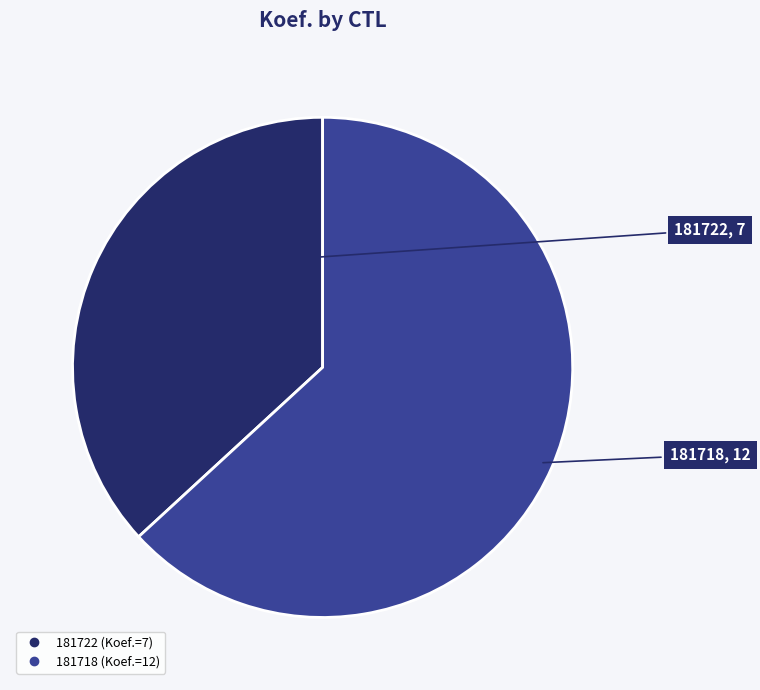

Is the sum of 181718 and 181722 greater than half?

Yes